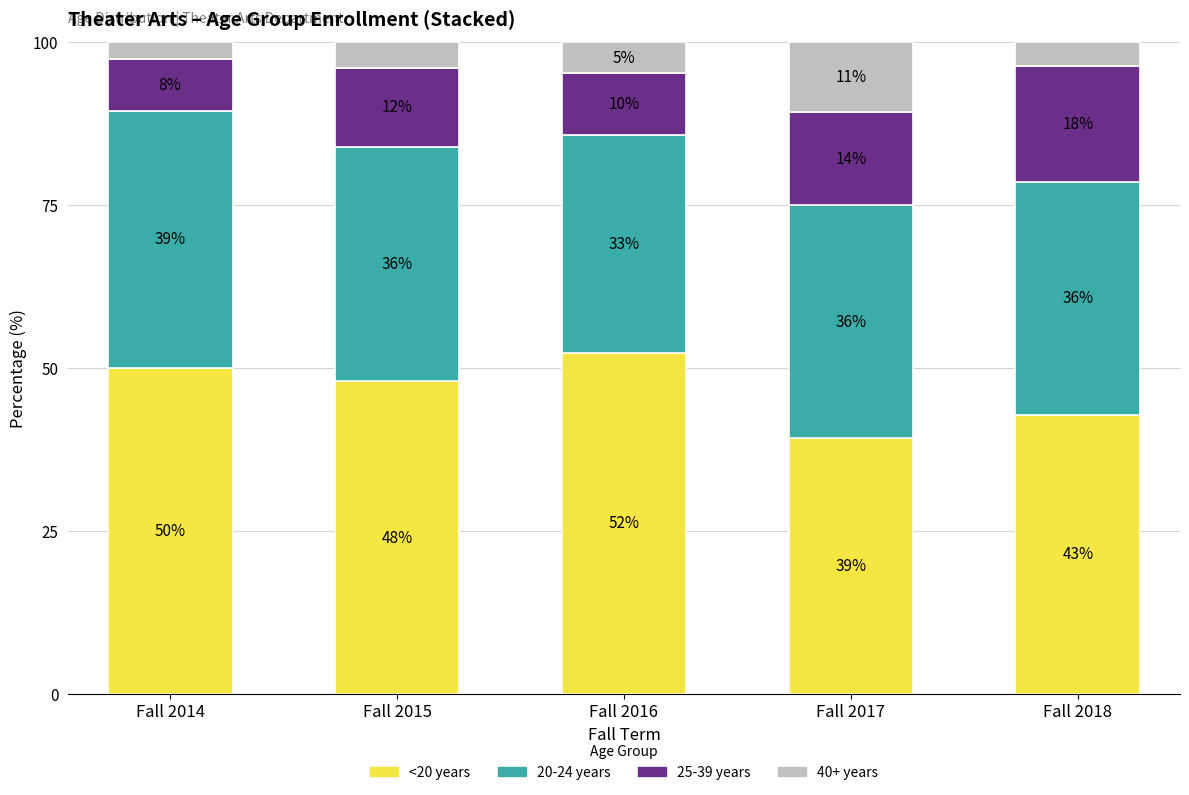

List the labels in order of 40+ years value, largest first.

Fall 2017, Fall 2016, Fall 2015, Fall 2018, Fall 2014